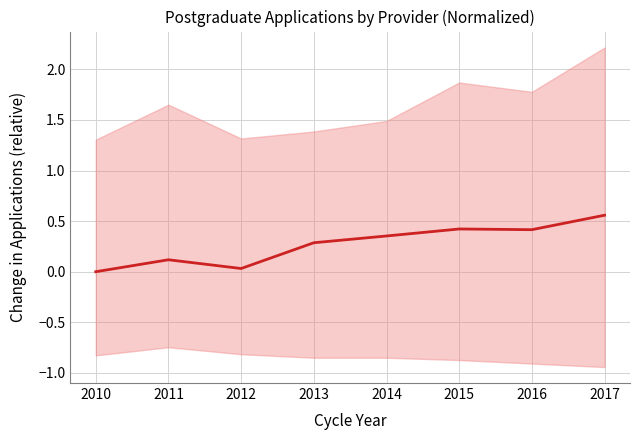

Rank the categories by value from lowest to highest.

2010, 2012, 2011, 2013, 2014, 2016, 2015, 2017